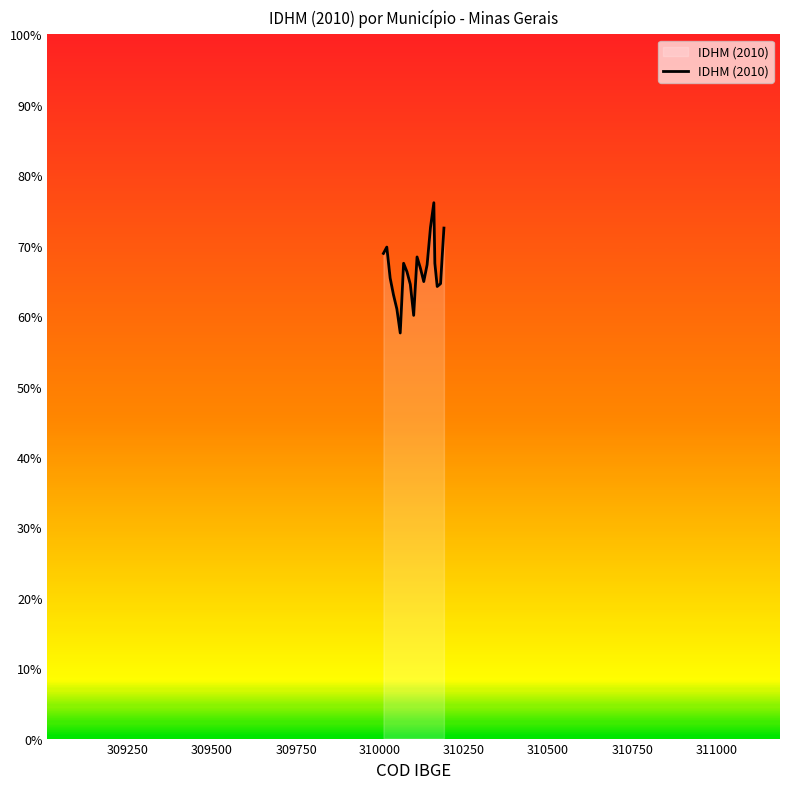

True or false: there are more than 2 points higher than both neighbors.

True